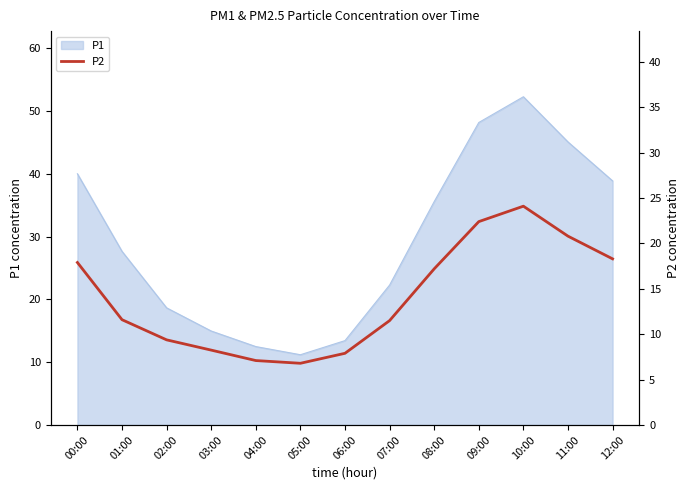

What is the difference between the maximum and minimum values?

17.3